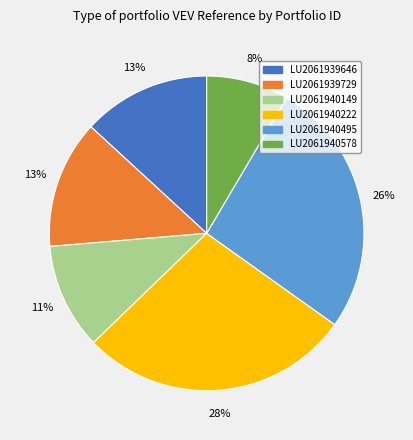

True or false: LU2061939646 accounts for 13% of the total.

True